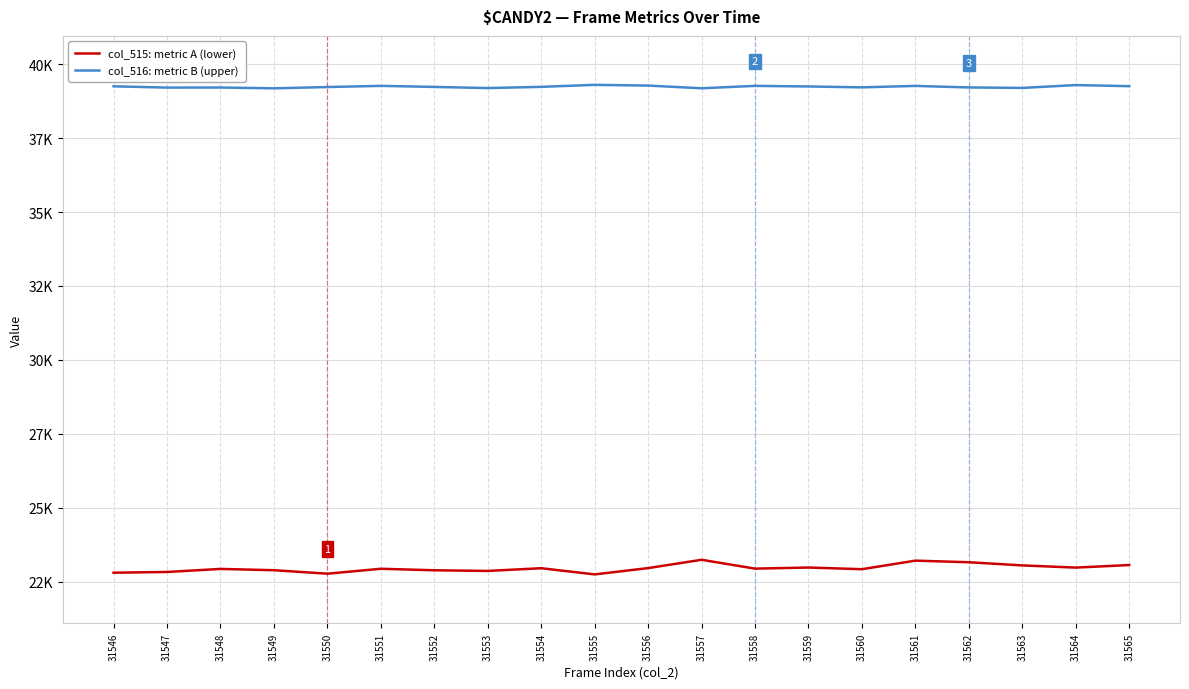

Does the chart have visible grid lines?

Yes